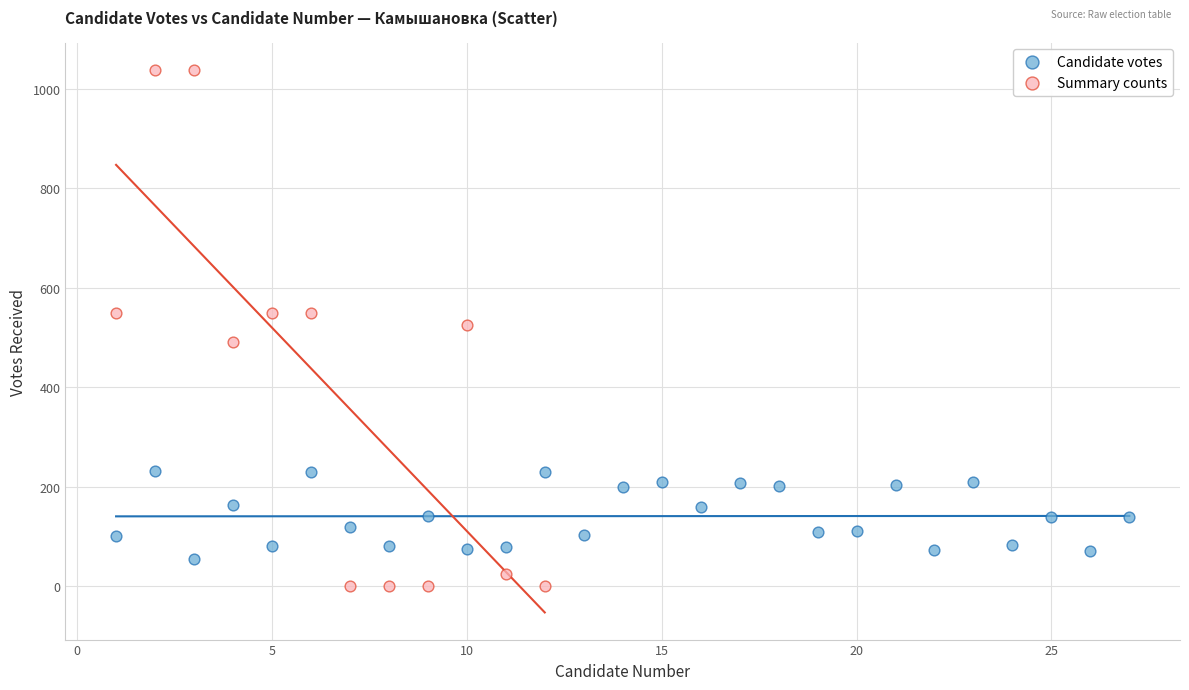

Which series contains the lowest Y value?

Summary counts